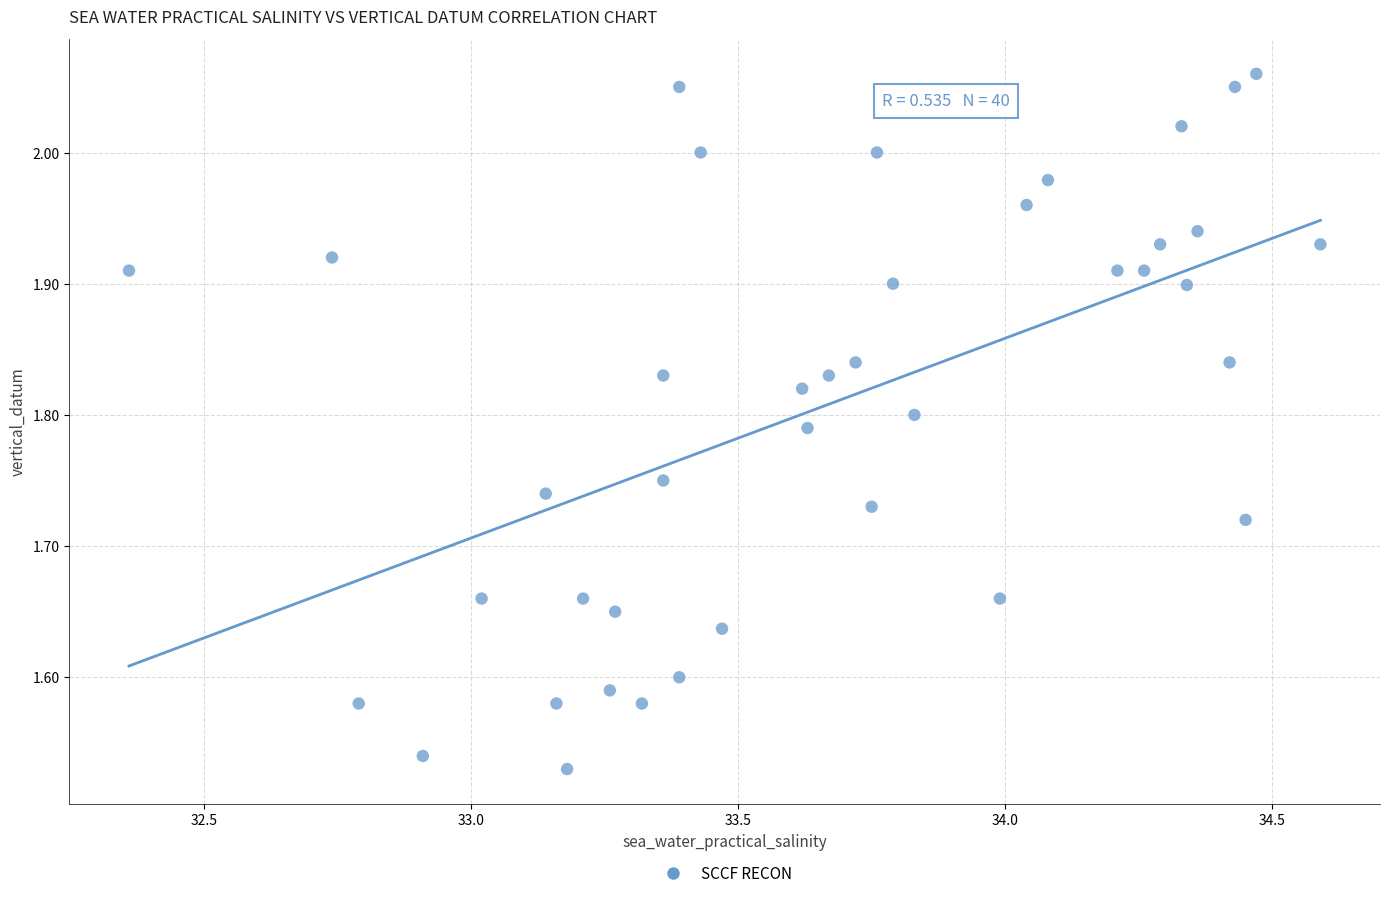

What is the range of Y values (max minus min)?

0.5